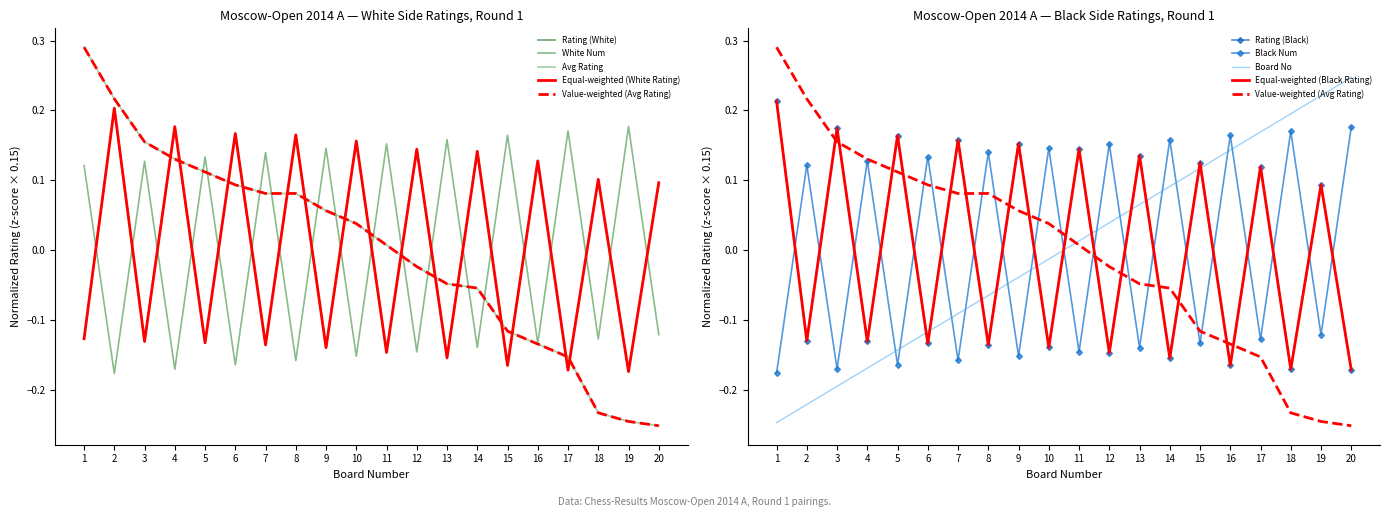

The value of White Num at 10 is -0.2. True or false?

True